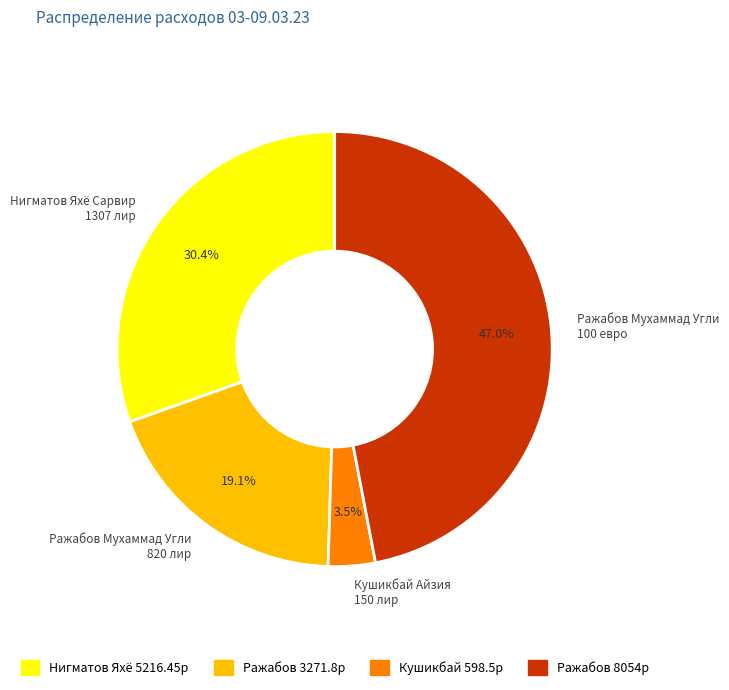

What is the ratio of the value at Ражабов 8054р to the value at Ражабов 3271.8р?

2.5